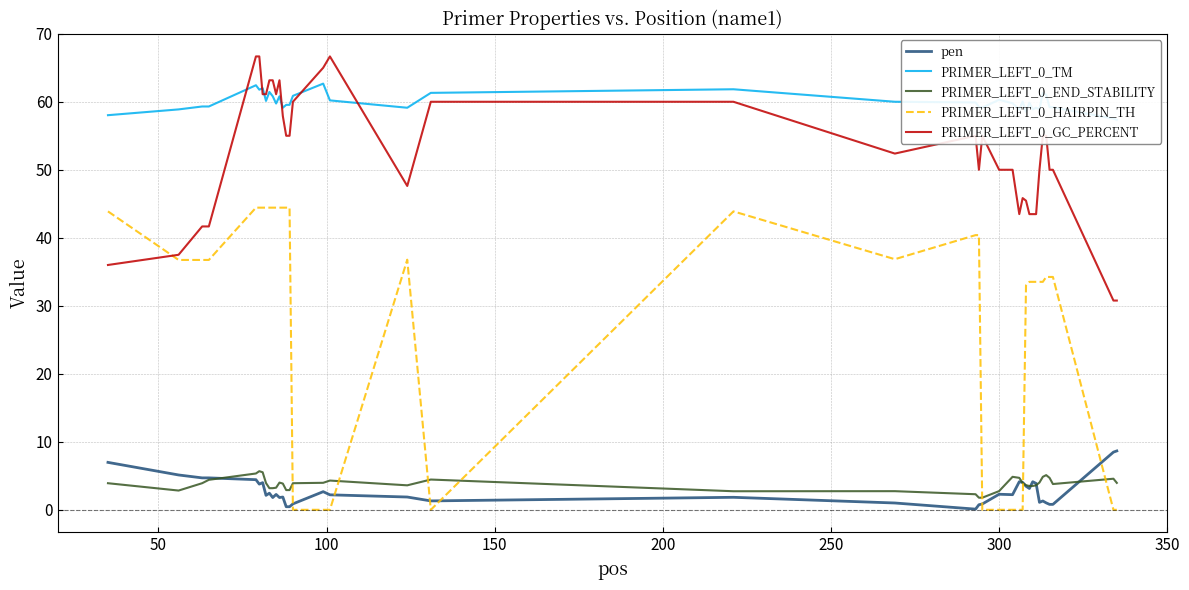

True or false: pen and PRIMER_LEFT_0_GC_PERCENT intersect in this chart.

False